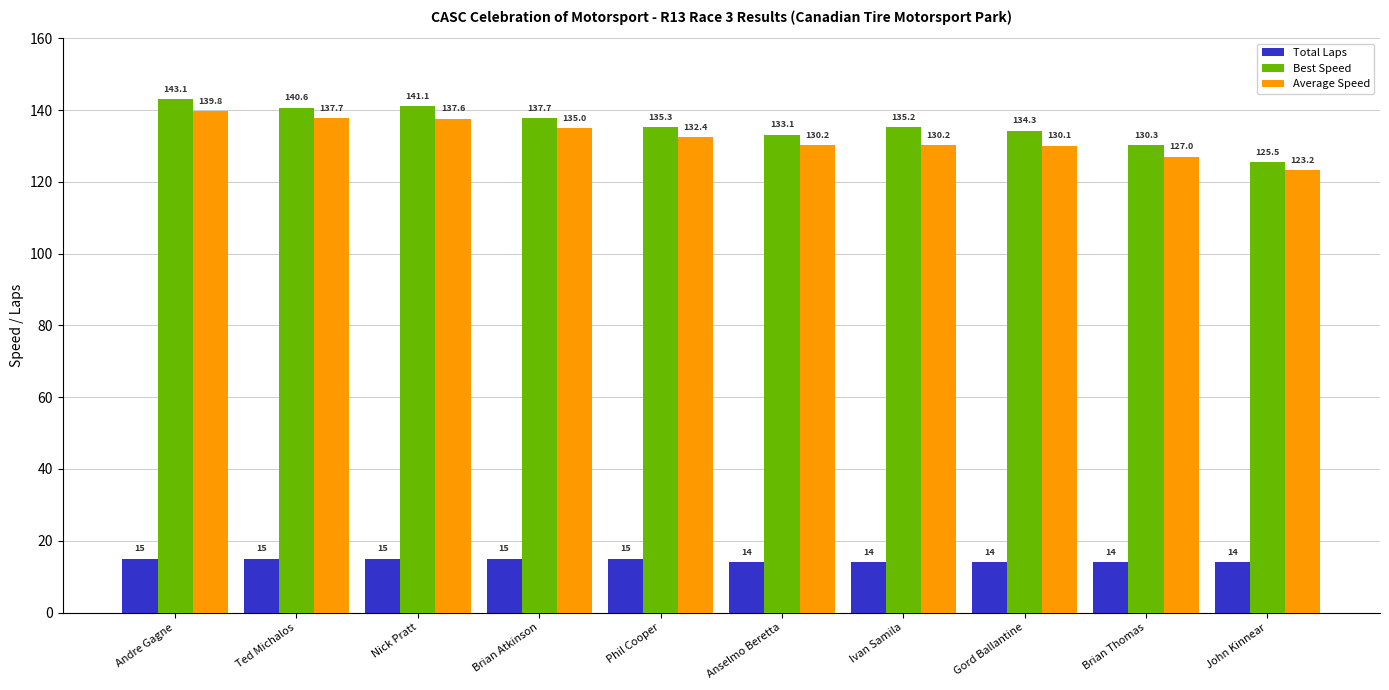

How many data points in Average Speed are less than 132?

5